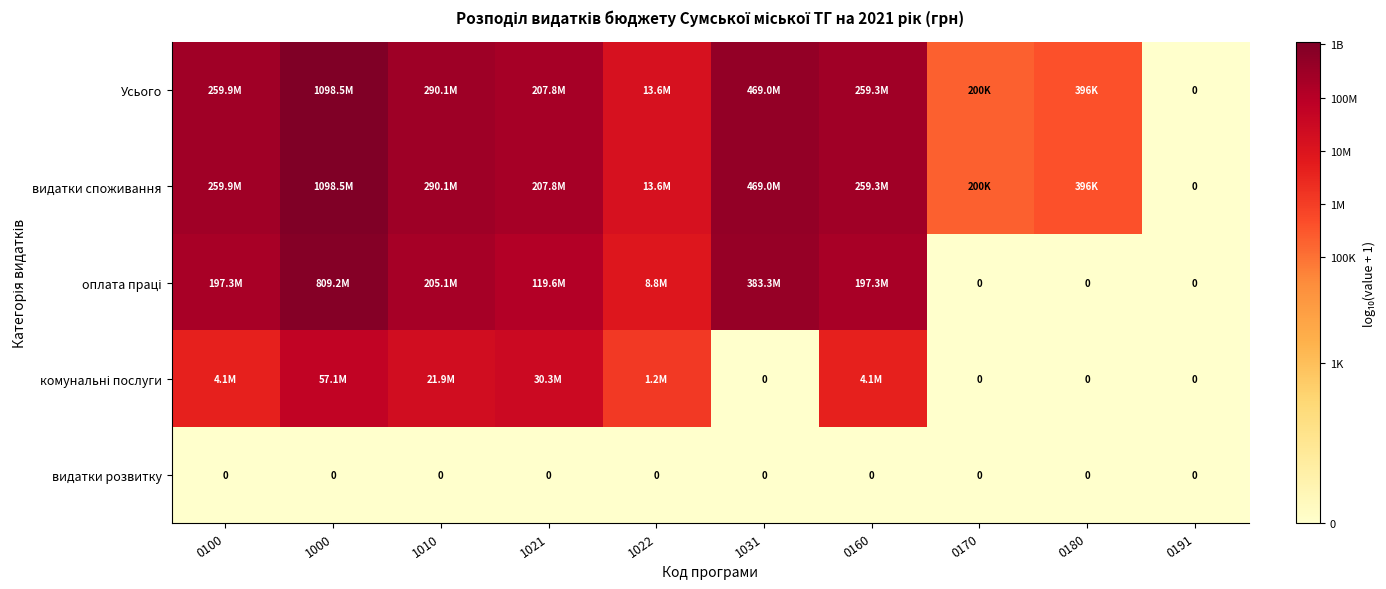

At 1021, list the series in order from largest to smallest.

Усього, видатки споживання, оплата праці, комунальні послуги, видатки розвитку